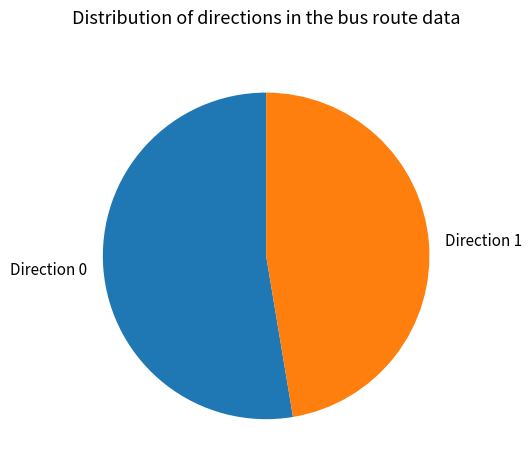

Which slice represents more than half of the pie?

Direction 0